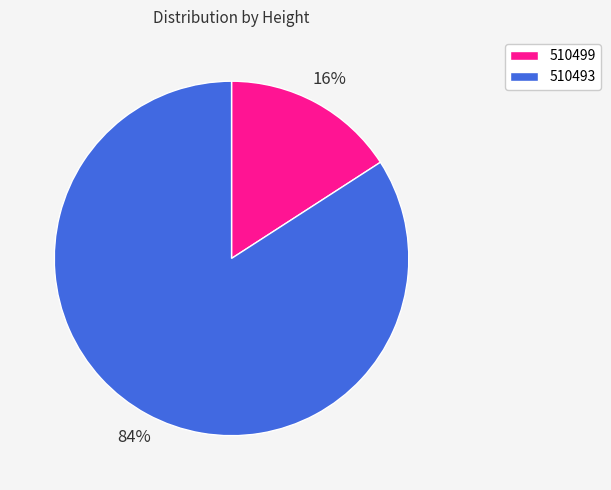

Count the number of slices in the pie.

2